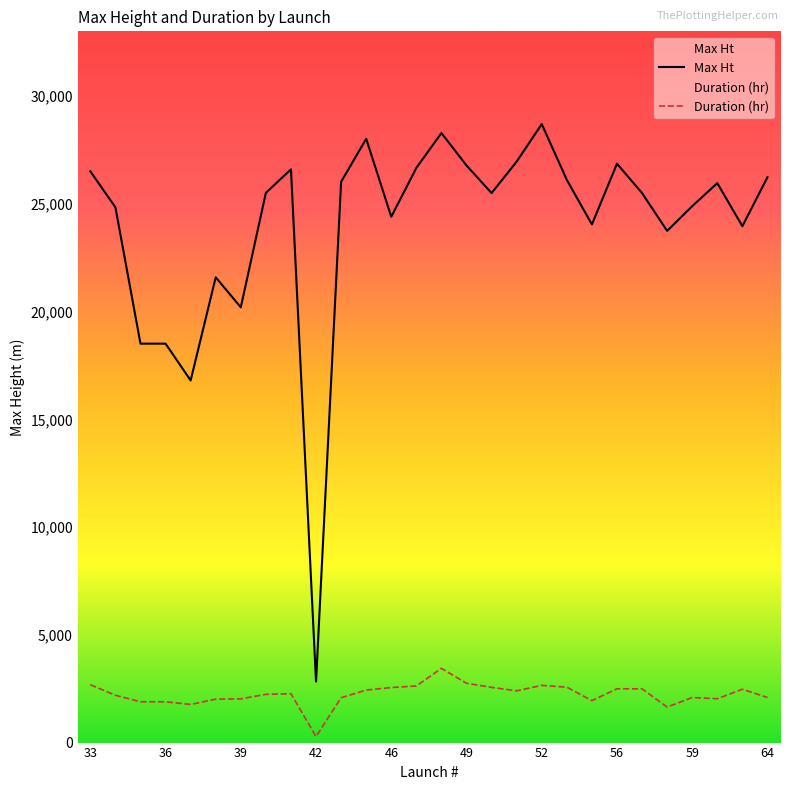

At how many categories does at least one series exceed 11877?

27